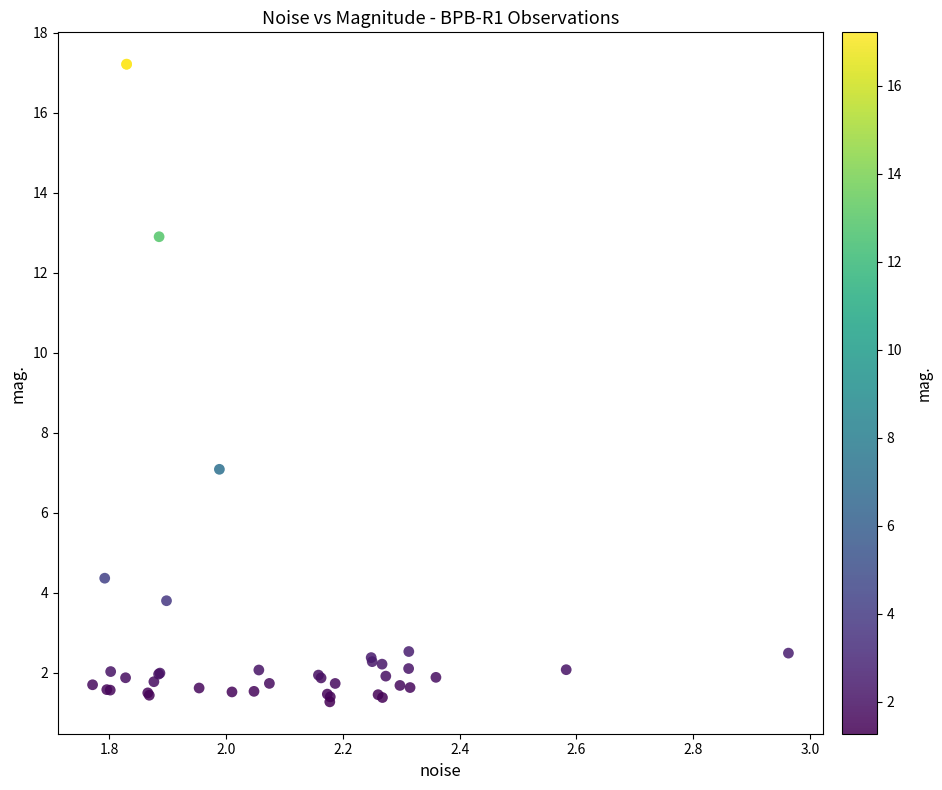

What Y value in the scatter plot is closest to 9?

7.1